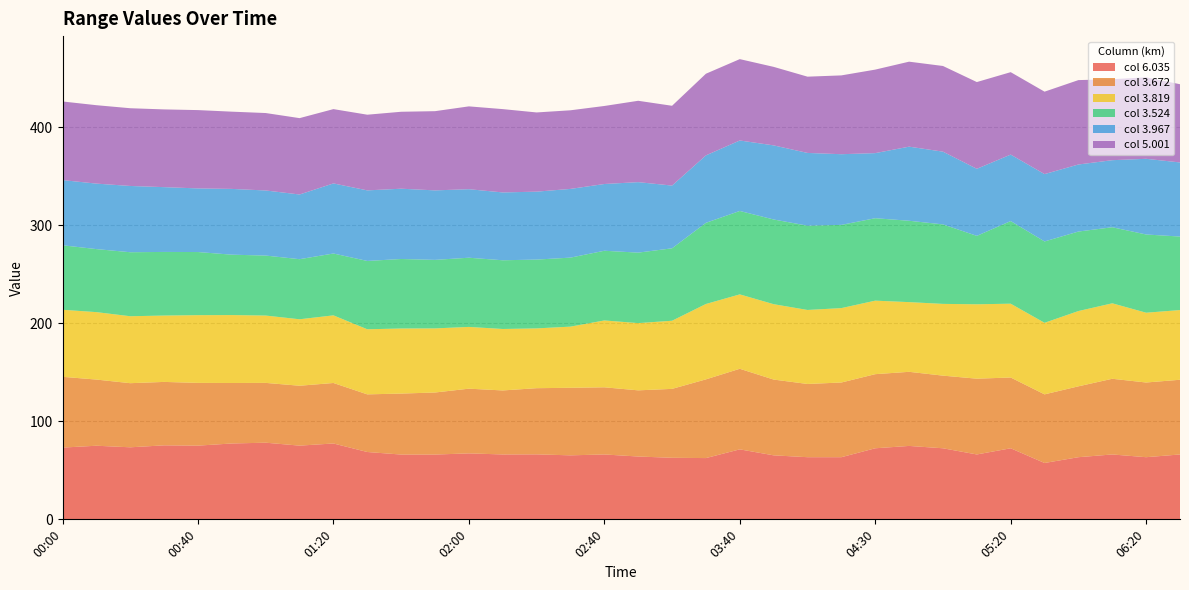

Reading left to right, what are all the values shown in this chart?

6.035: 00:00=73.2	00:10=75.1	00:20=73.5	00:30=75.5	00:40=75.2	00:50=77.4	01:00=78.2	01:10=75.2	01:20=77.4	01:30=68.7	01:40=66.1	01:50=66.1	02:00=67.3	02:10=66.2	02:20=66.3	02:30=65.3	02:40=66.2	02:50=64.1	03:00=62.8	03:30=62.5	03:40=71.4	03:50=65.3	04:00=63.4	04:10=63.4	04:30=72.5	04:50=74.9	05:00=72.5	05:10=66.2	05:20=72.5	05:30=57.5	06:00=63.4	06:10=66.2	06:20=63.4	06:30=66.2
3.672: 00:00=72.2	00:10=67.5	00:20=65.4	00:30=64.7	00:40=64.0	00:50=61.7	01:00=61.0	01:10=61.1	01:20=61.7	01:30=58.8	01:40=62.2	01:50=63.3	02:00=66.0	02:10=65.3	02:20=67.5	02:30=68.9	02:40=68.5	02:50=67.5	03:00=70.3	03:30=80.3	03:40=82.2	03:50=77.3	04:00=74.7	04:10=76.2	04:30=75.6	04:50=75.6	05:00=74.1	05:10=77.3	05:20=72.2	05:30=70.0	06:00=72.3	06:10=77.2	06:20=76.2	06:30=76.2
3.819: 00:00=68.4	00:10=68.8	00:20=68.3	00:30=67.7	00:40=69.1	00:50=69.3	01:00=68.7	01:10=67.8	01:20=69.0	01:30=66.4	01:40=66.4	01:50=65.4	02:00=63.0	02:10=62.7	02:20=61.0	02:30=62.4	02:40=68.2	02:50=68.6	03:00=69.5	03:30=76.9	03:40=75.9	03:50=76.9	04:00=75.5	04:10=75.9	04:30=75.0	04:50=71.1	05:00=73.2	05:10=75.9	05:20=75.3	05:30=73.0	06:00=76.8	06:10=77.0	06:20=71.2	06:30=71.1
3.524: 00:00=65.8	00:10=64.3	00:20=65.3	00:30=64.9	00:40=64.4	00:50=61.6	01:00=61.2	01:10=61.3	01:20=63.1	01:30=69.7	01:40=70.9	01:50=69.9	02:00=70.6	02:10=70.1	02:20=70.2	02:30=70.4	02:40=71.1	02:50=71.9	03:00=73.9	03:30=82.8	03:40=85.1	03:50=86.4	04:00=86.0	04:10=84.9	04:30=84.1	04:50=83.0	05:00=81.1	05:10=69.8	05:20=84.3	05:30=83.0	06:00=81.1	06:10=77.6	06:20=79.8	06:30=75.0
3.967: 00:00=66.5	00:10=66.8	00:20=67.6	00:30=66.1	00:40=64.9	00:50=67.1	01:00=66.4	01:10=66.0	01:20=71.5	01:30=72.0	01:40=71.7	01:50=70.9	02:00=69.9	02:10=69.2	02:20=69.3	02:30=70.1	02:40=68.1	02:50=71.9	03:00=64.0	03:30=68.8	03:40=71.9	03:50=75.6	04:00=74.2	04:10=72.1	04:30=66.4	04:50=75.6	05:00=74.2	05:10=68.4	05:20=67.8	05:30=68.7	06:00=68.4	06:10=68.4	06:20=77.2	06:30=75.6
5.001: 00:00=80.2	00:10=80.0	00:20=79.3	00:30=79.3	00:40=79.9	00:50=78.8	01:00=79.0	01:10=77.9	01:20=75.8	01:30=77.2	01:40=78.5	01:50=80.8	02:00=84.5	02:10=85.0	02:20=80.8	02:30=80.2	02:40=79.6	02:50=83.0	03:00=81.4	03:30=83.3	03:40=83.0	03:50=80.1	04:00=77.8	04:10=80.4	04:30=85.2	04:50=86.7	05:00=87.4	05:10=88.5	05:20=84.1	05:30=84.1	06:00=86.1	06:10=82.6	06:20=83.1	06:30=79.8